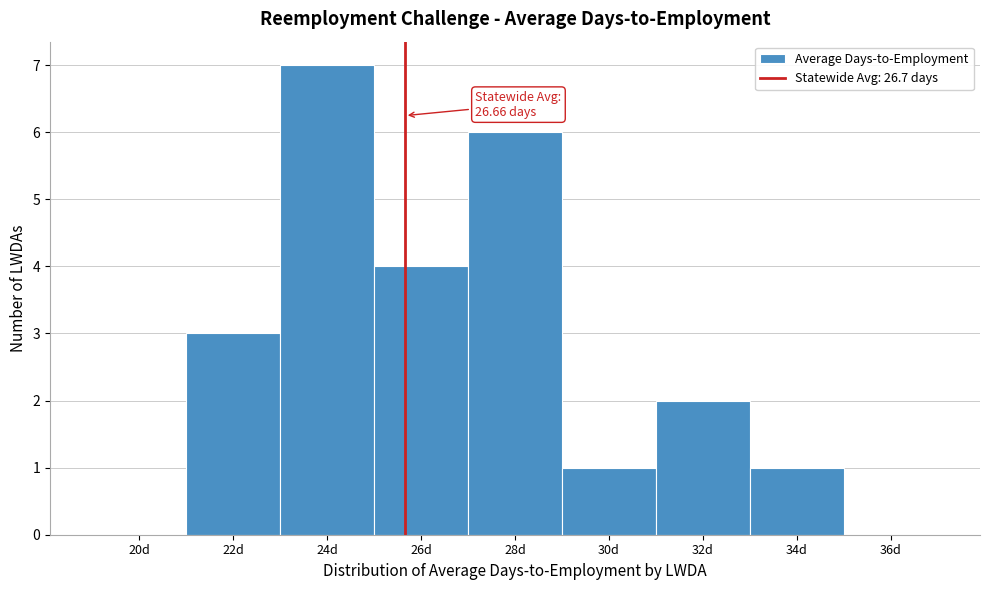

Reading left to right, what are all the values shown in this chart?

20d=0	22d=3	24d=7	26d=4	28d=6	30d=1	32d=2	34d=1	36d=0